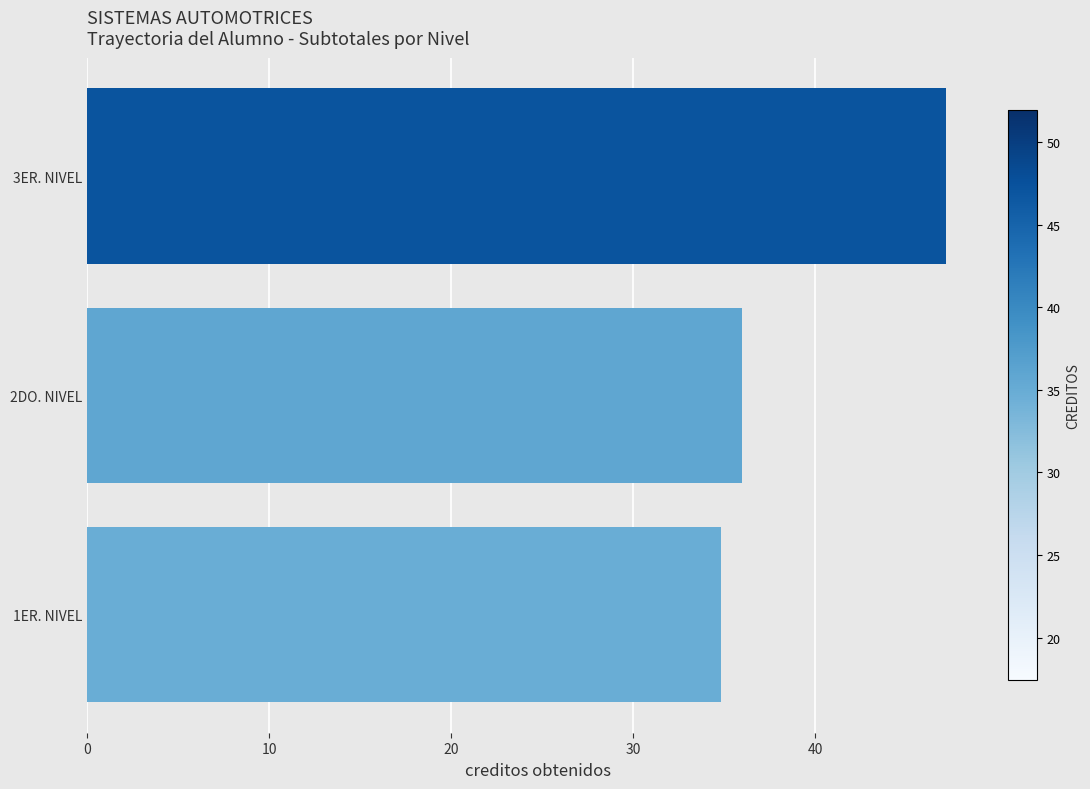

Reading bottom to top, what are all the values shown in this chart?

1ER. NIVEL=34.9	2DO. NIVEL=36.0	3ER. NIVEL=47.2